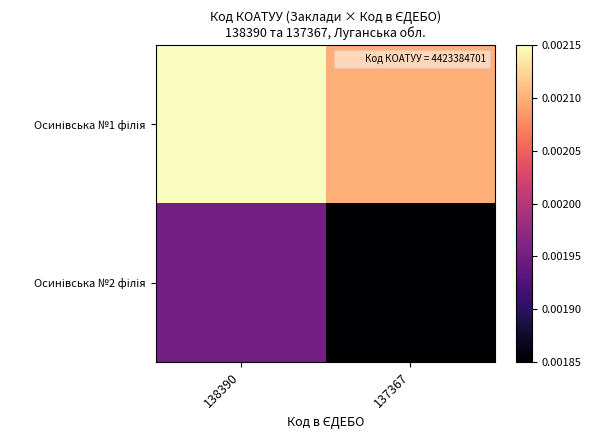

List the series in order of their peak value, highest first.

Осинівська №1 філія, Осинівська №2 філія